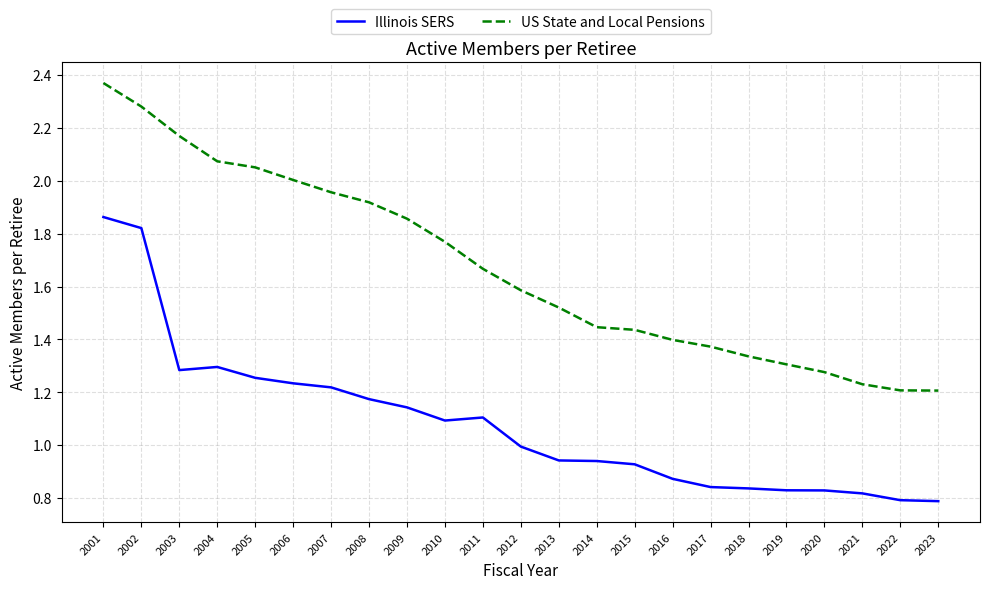

True or false: Illinois SERS and US State and Local Pensions intersect in this chart.

False